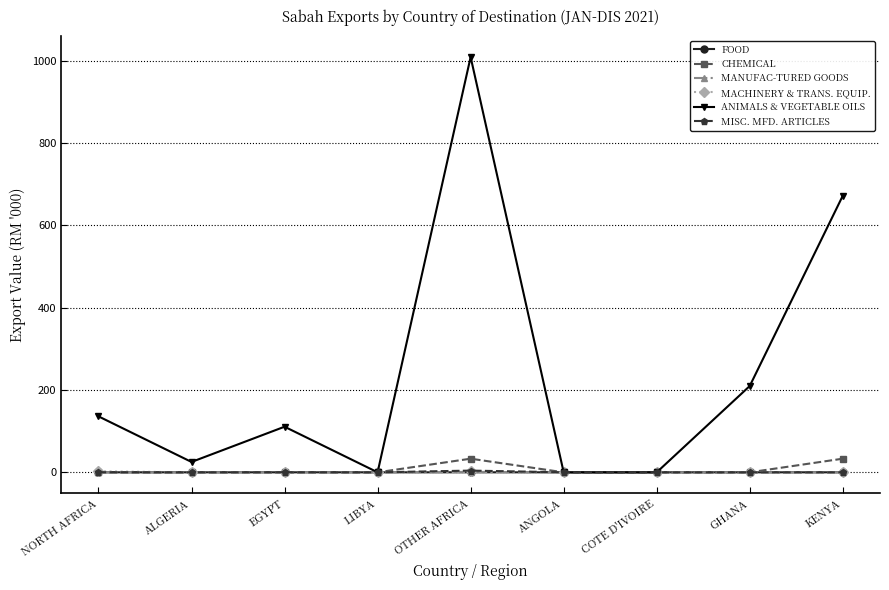

Which label corresponds to the largest value in the chart?

OTHER AFRICA